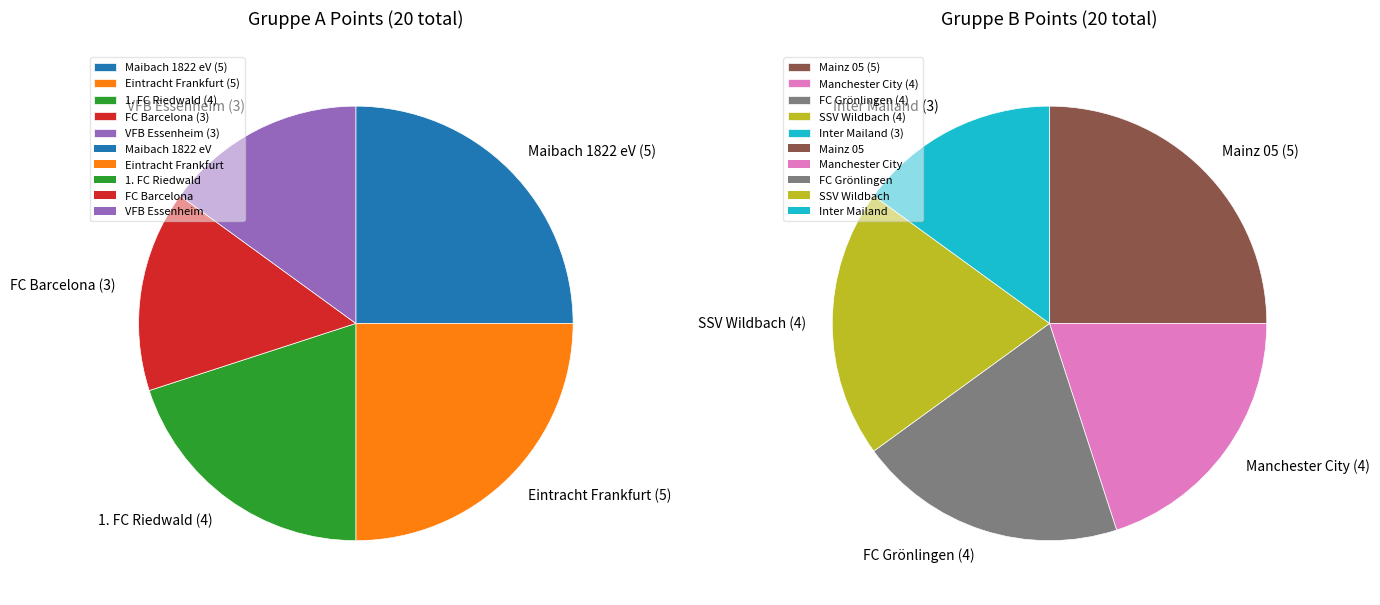

How many segments does this pie chart have?

5